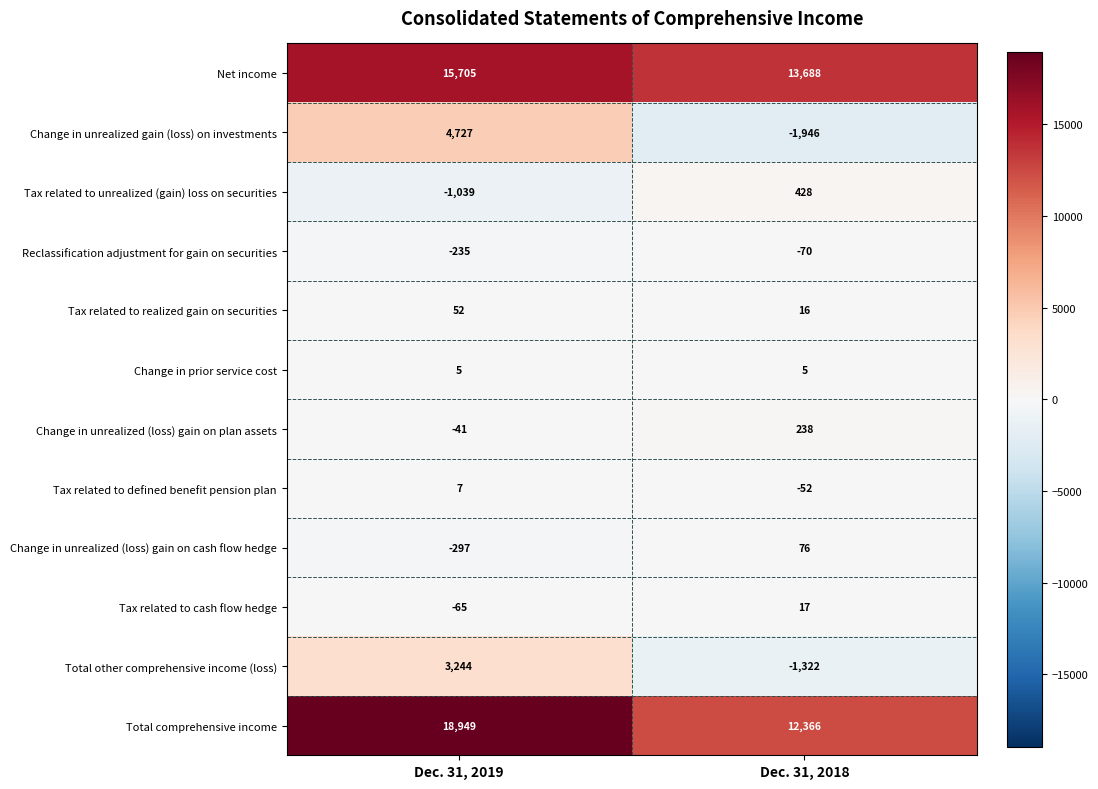

Is it true that Change in unrealized gain (loss) on investments equals -1946 at Dec. 31, 2018?

True